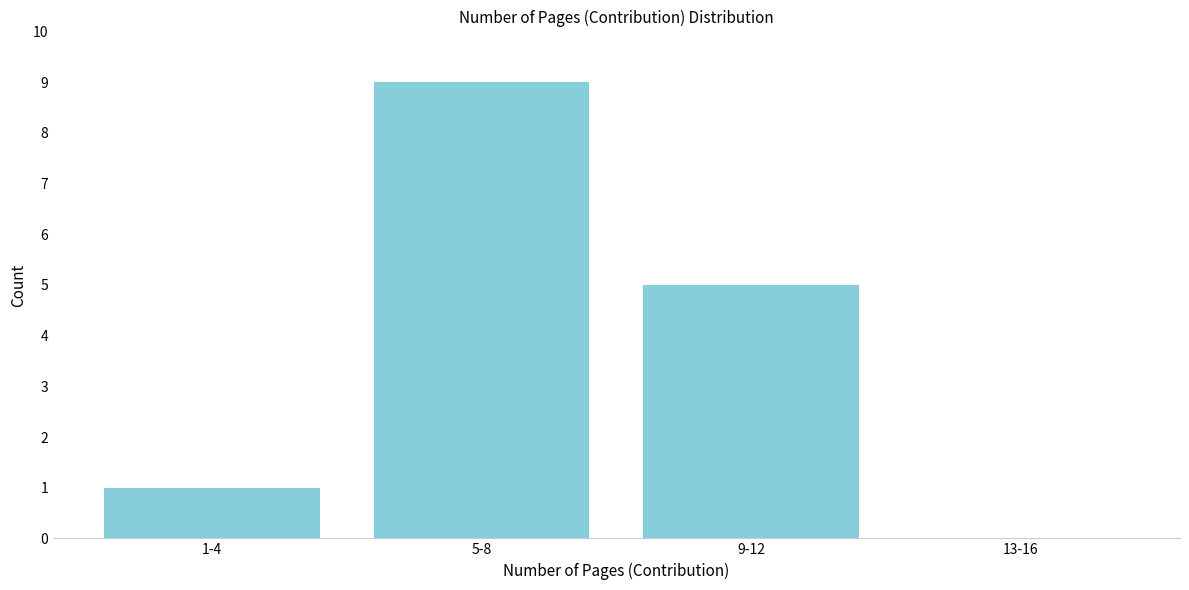

Reading right to left, what are all the values shown in this chart?

13-16=0	9-12=5	5-8=9	1-4=1